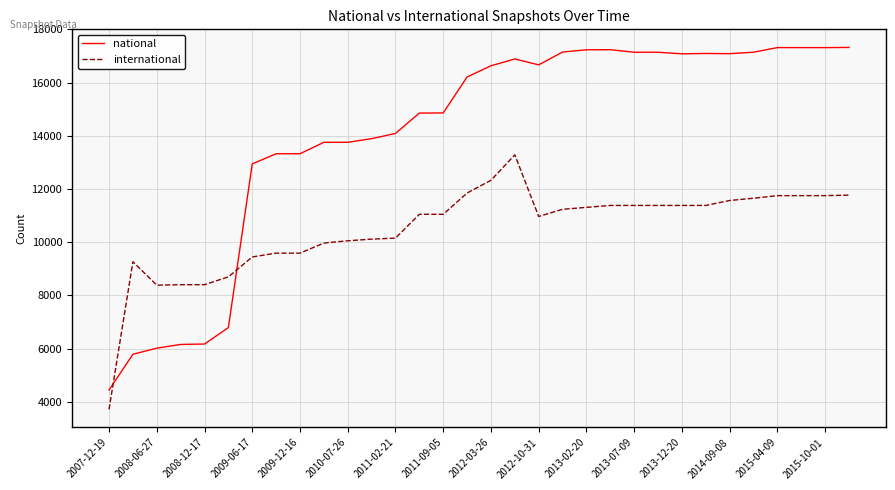

Does the chart display data point markers on the line(s)?

No